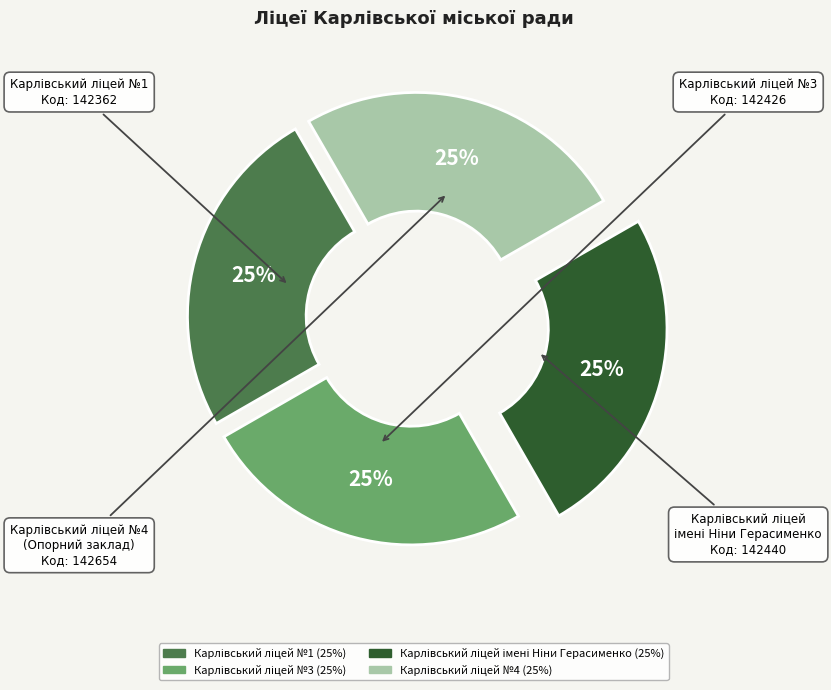

To the nearest percent, what is the average slice percentage?

25%